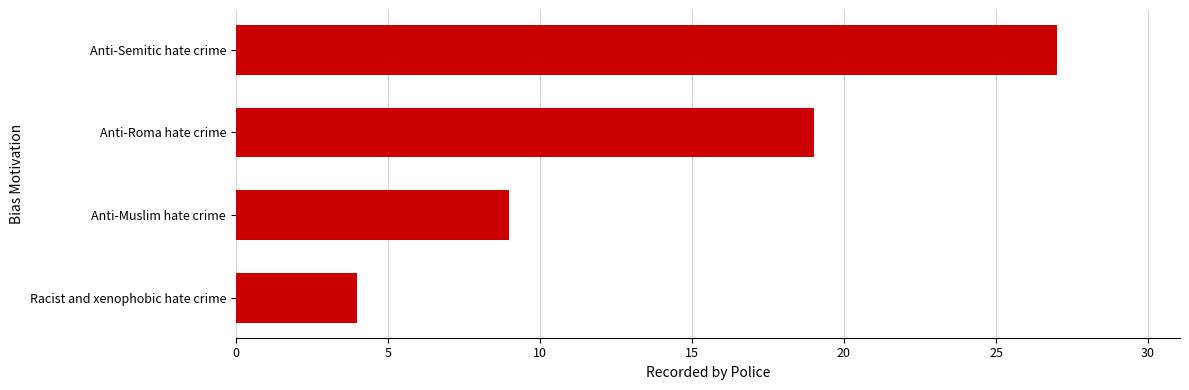

Reading bottom to top, what are all the values shown in this chart?

4	9	19	27